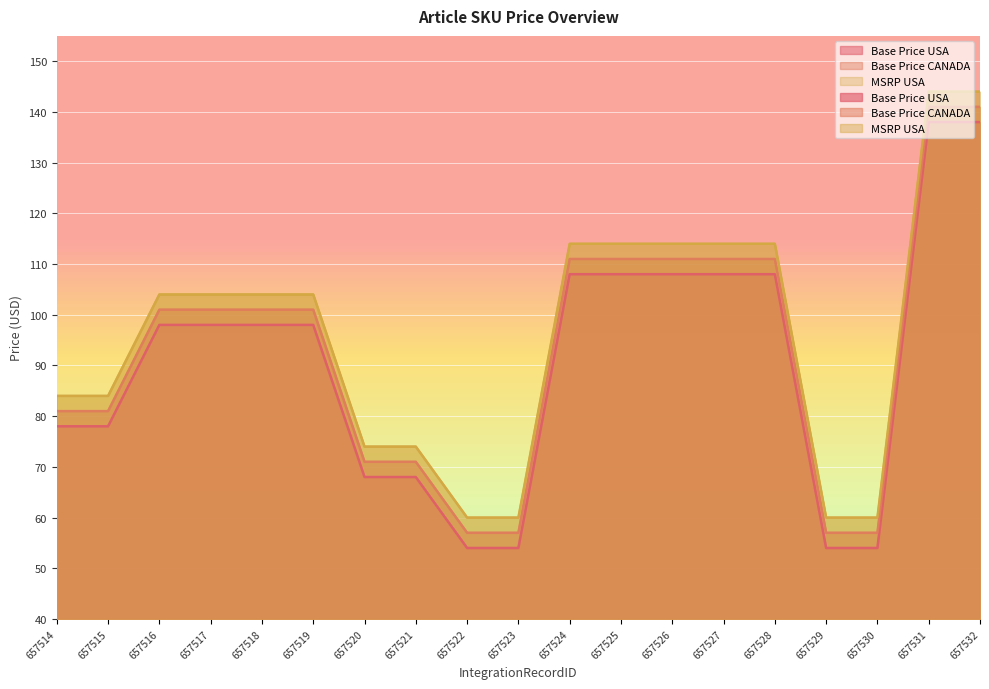

The Base Price CANADA series shows 81 at 657514. True or false?

True